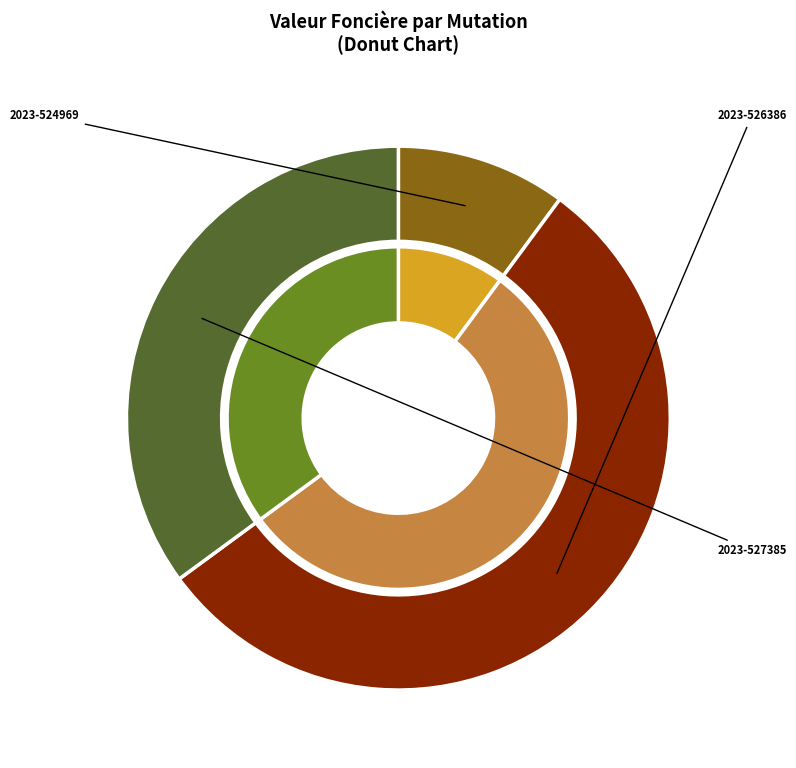

How many slices are in this pie chart?

3